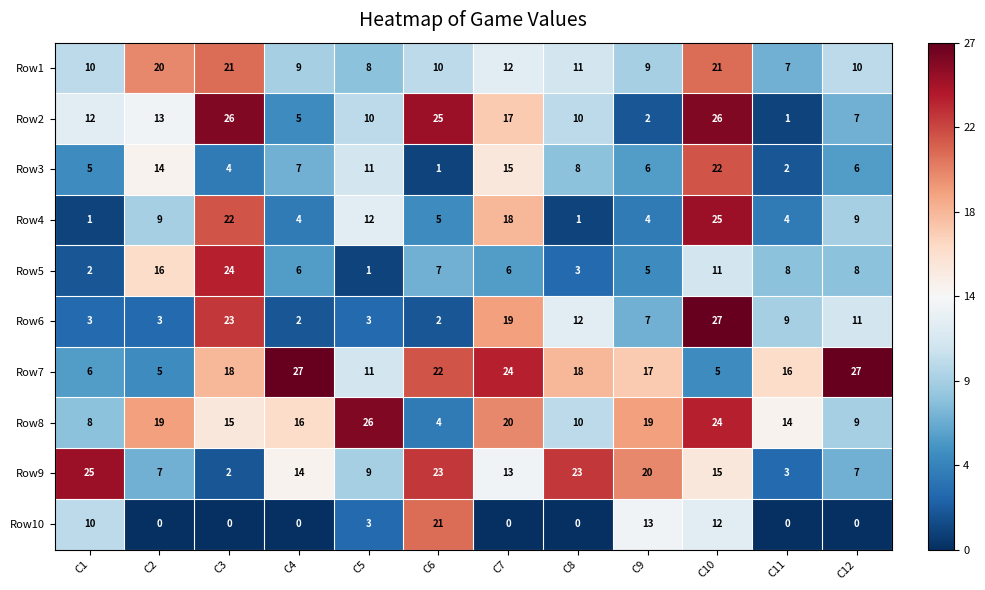

Count the number of data series in this chart.

10